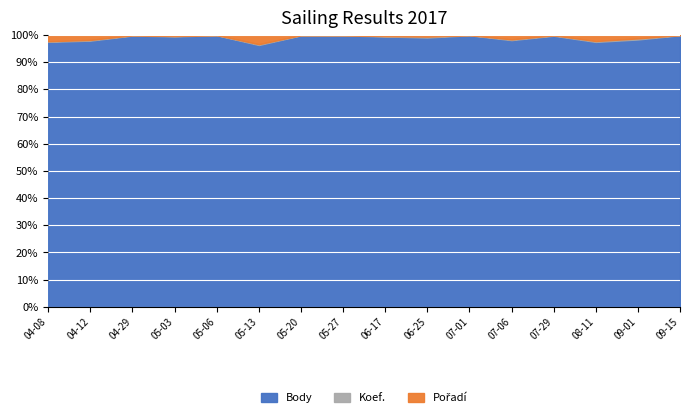

At which category does the chart reach its minimum across all series?

2017-05-13